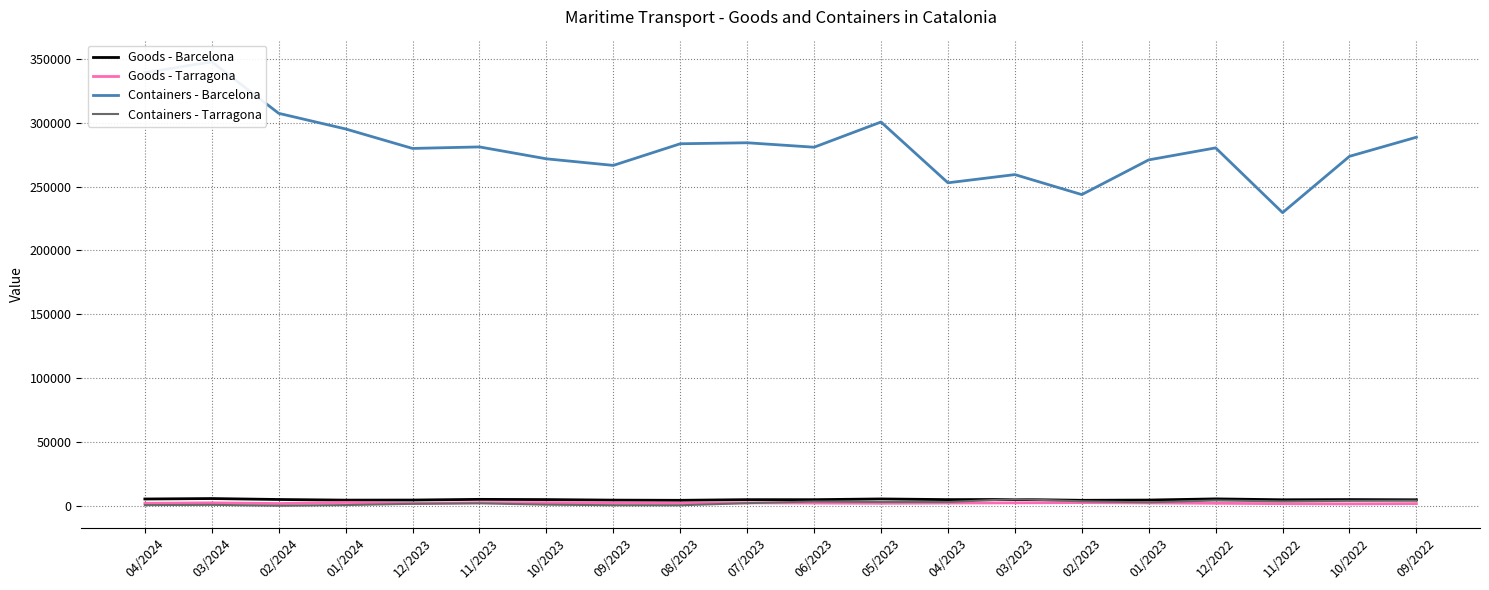

Reading left to right, extract all data points from this chart.

Goods - Barcelona: 04/2024=5810.2	03/2024=6161.2	02/2024=5428.6	01/2024=4935.0	12/2023=4994.3	11/2023=5539.2	10/2023=5358.4	09/2023=4934.0	08/2023=4793.7	07/2023=5301.0	06/2023=5286.0	05/2023=5854.3	04/2023=5336.6	03/2023=5461.5	02/2023=4795.8	01/2023=4985.1	12/2022=5896.2	11/2022=5218.3	10/2022=5359.5	09/2022=5200.0
Goods - Tarragona: 04/2024=2446.0	03/2024=2835.6	02/2024=2265.7	01/2024=3080.0	12/2023=2324.3	11/2023=2942.7	10/2023=2959.7	09/2023=2756.8	08/2023=2560.2	07/2023=2810.1	06/2023=2645.9	05/2023=2448.6	04/2023=2649.8	03/2023=2825.1	02/2023=2981.2	01/2023=2716.7	12/2022=2467.6	11/2022=2140.9	10/2022=2005.5	09/2022=2222.9
Containers - Barcelona: 04/2024=338986.0	03/2024=347407.0	02/2024=307185.0	01/2024=294980.0	12/2023=279754.0	11/2023=280941.0	10/2023=271642.0	09/2023=266501.0	08/2023=283409.0	07/2023=284185.0	06/2023=280714.0	05/2023=300406.0	04/2023=252905.0	03/2023=259313.0	02/2023=243685.0	01/2023=270814.0	12/2022=280190.0	11/2022=229581.0	10/2022=273587.0	09/2022=288515.0
Containers - Tarragona: 04/2024=1039.0	03/2024=1240.0	02/2024=544.0	01/2024=1068.0	12/2023=2049.0	11/2023=2437.0	10/2023=1388.0	09/2023=956.0	08/2023=915.0	07/2023=2567.0	06/2023=3885.0	05/2023=3466.0	04/2023=3443.0	03/2023=5785.0	02/2023=4026.0	01/2023=3215.0	12/2022=4666.0	11/2022=3954.0	10/2022=4365.0	09/2022=4477.0